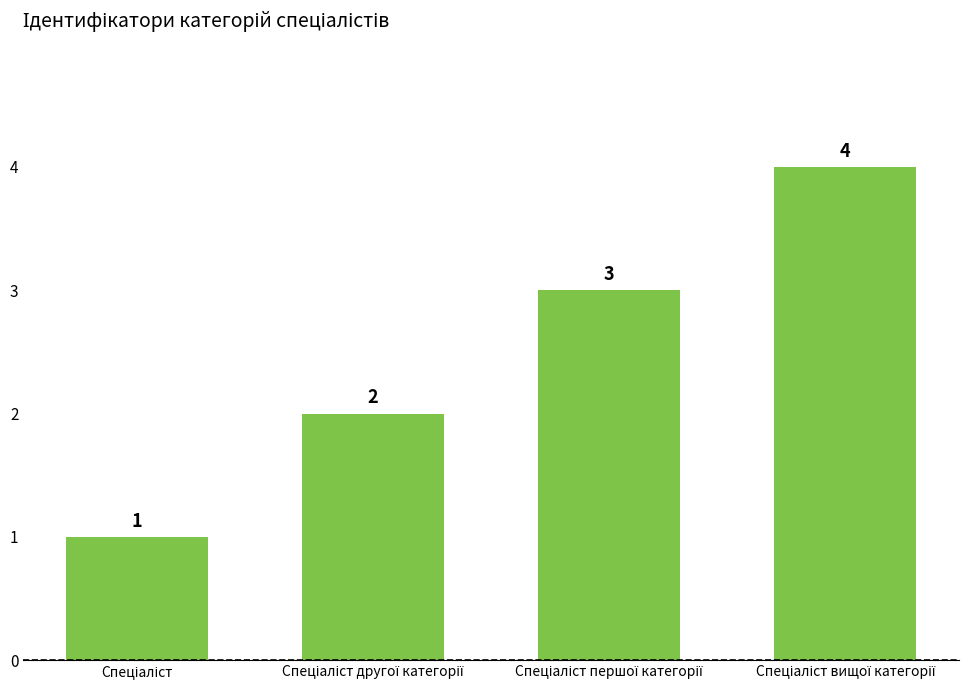

What is the value of the 4th bar from the left?

4